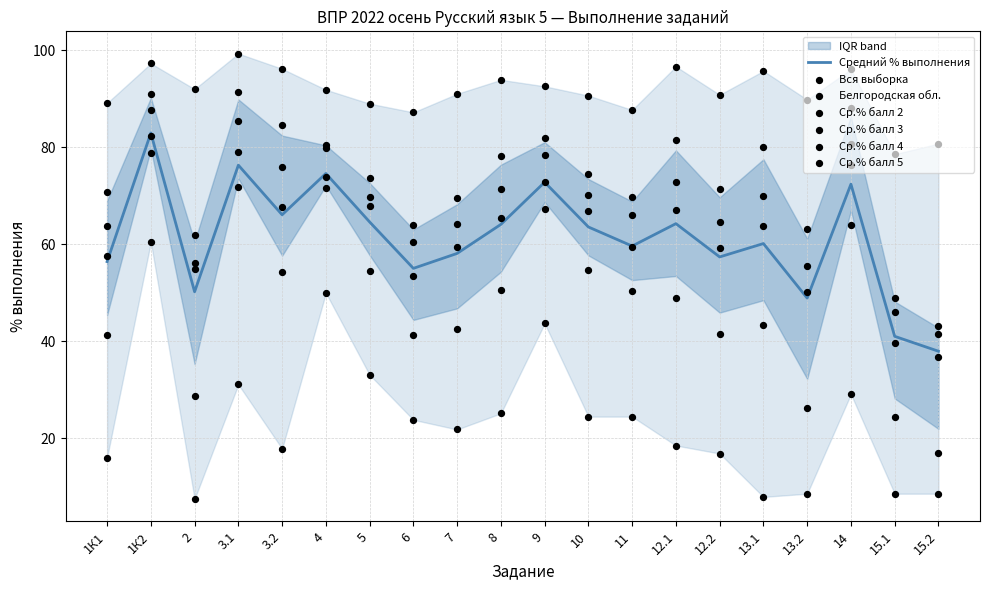

Which series reaches the minimum Y coordinate?

Ср.% балл 2